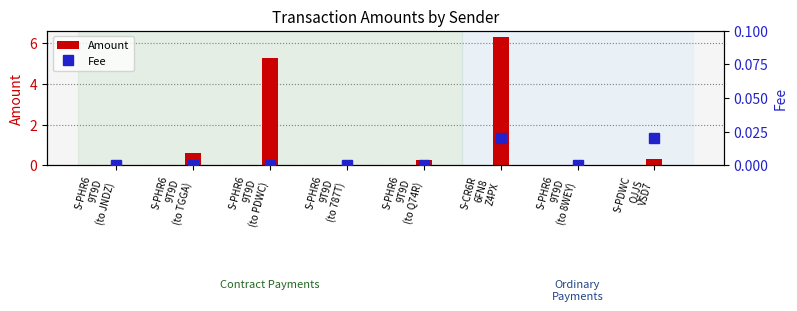

Between S-PHR6
9T9D
(to TGGA) and S-PHR6
9T9D
(to PDWC), which series saw the biggest shift?

Amount